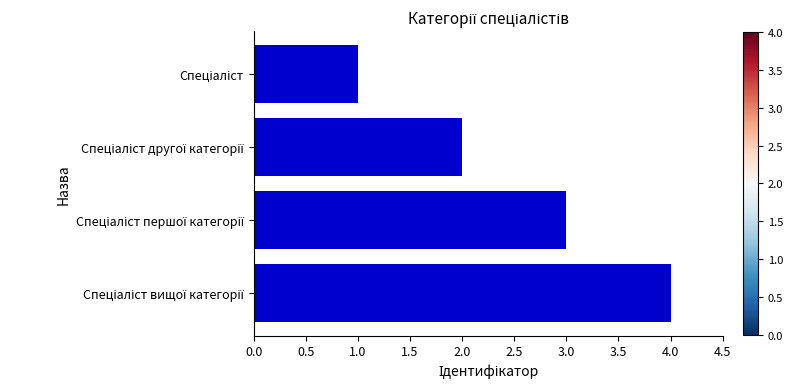

What is the greatest value displayed?

4